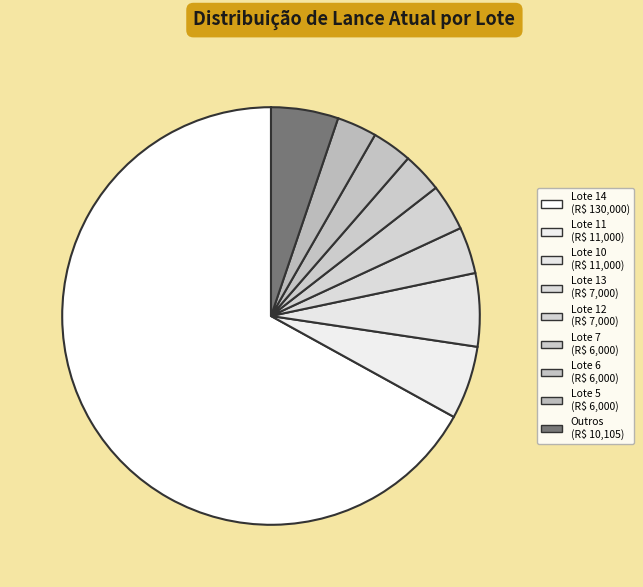

How many slices are in this pie chart?

9